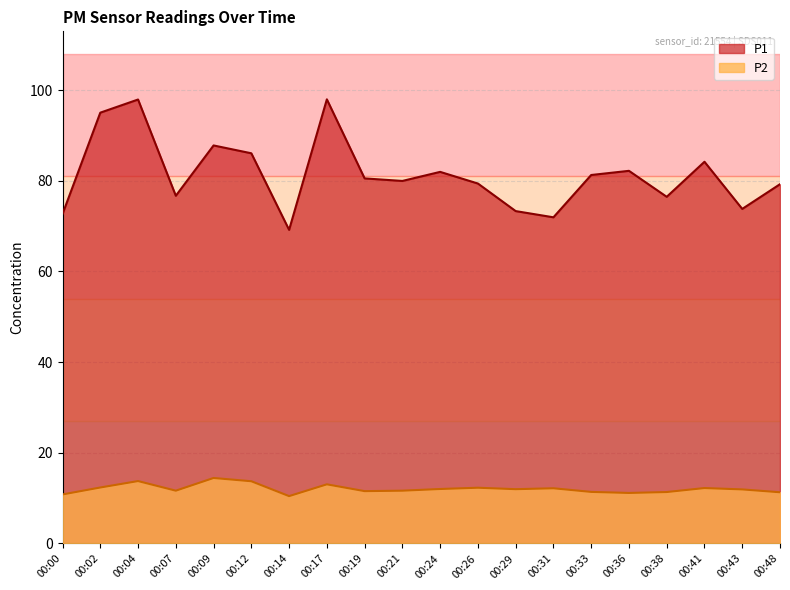

Reading left to right, what are all the values shown in this chart?

P1: 00:00=72.7	00:02=95.0	00:04=97.9	00:07=76.7	00:09=87.8	00:12=86.1	00:14=69.2	00:17=98.0	00:19=80.5	00:21=80.0	00:24=82.0	00:26=79.4	00:29=73.3	00:31=72.0	00:33=81.3	00:36=82.2	00:38=76.5	00:41=84.2	00:43=73.8	00:48=79.2
P2: 00:00=10.8	00:02=12.3	00:04=13.8	00:07=11.7	00:09=14.4	00:12=13.7	00:14=10.4	00:17=13.1	00:19=11.6	00:21=11.7	00:24=12.0	00:26=12.3	00:29=12.0	00:31=12.2	00:33=11.4	00:36=11.2	00:38=11.3	00:41=12.2	00:43=11.9	00:48=11.3